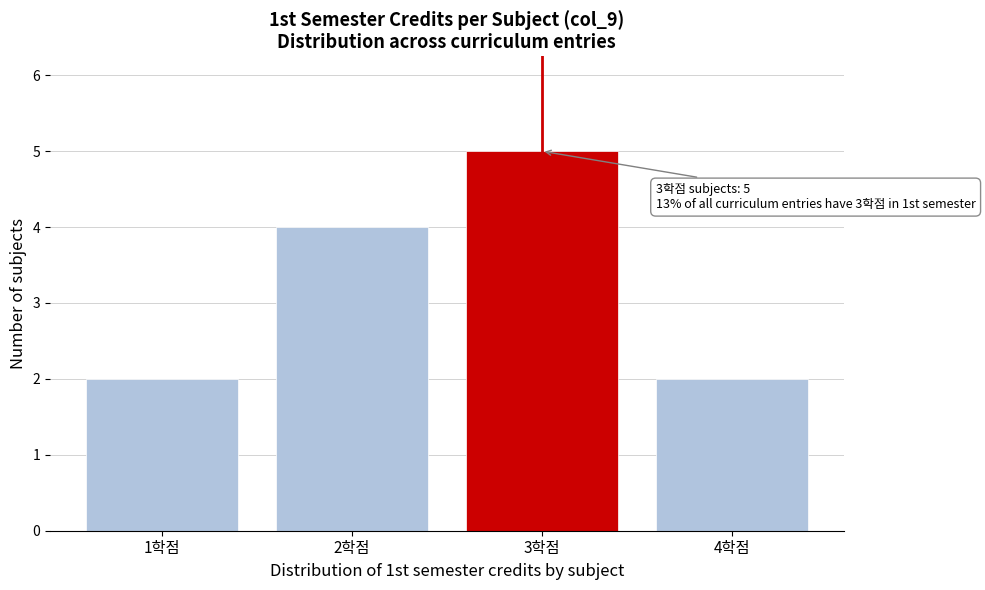

Reading right to left, what are all the values shown in this chart?

2	5	4	2